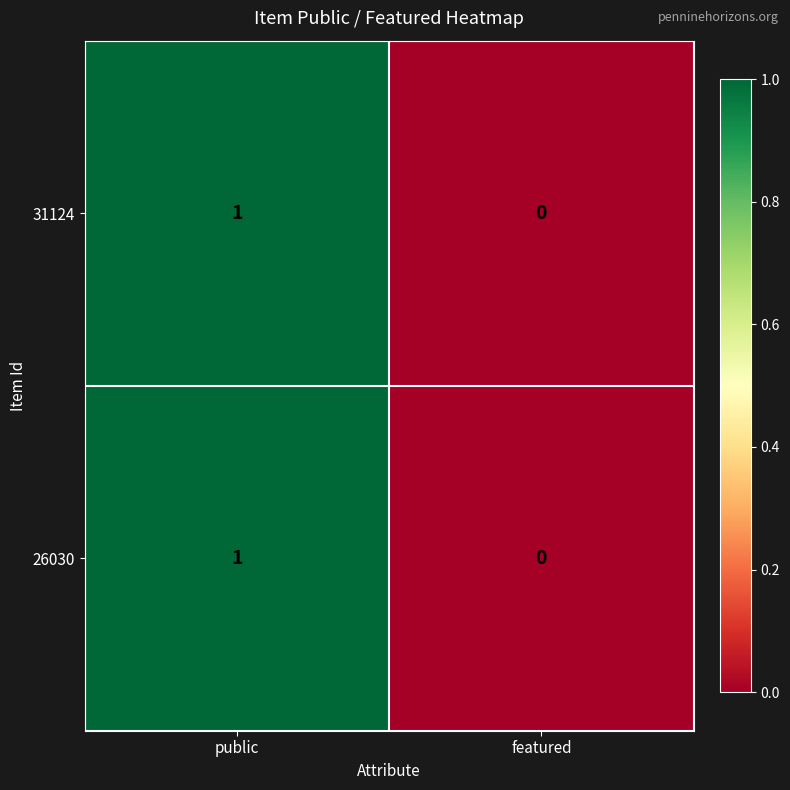

True or false: 31124 has a value of 0 at featured.

True